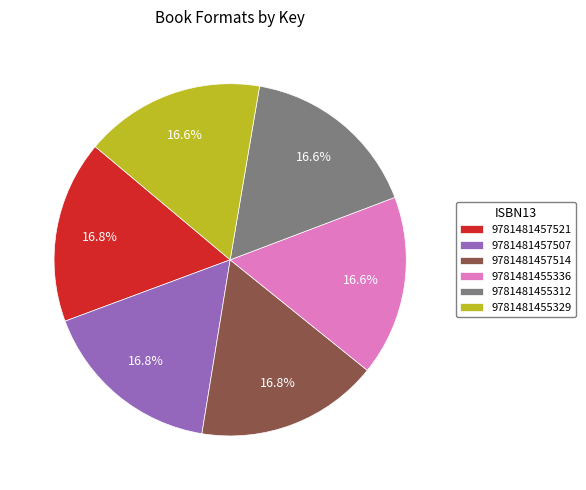

Is it true that 9781481455312 is 2% of the pie?

False